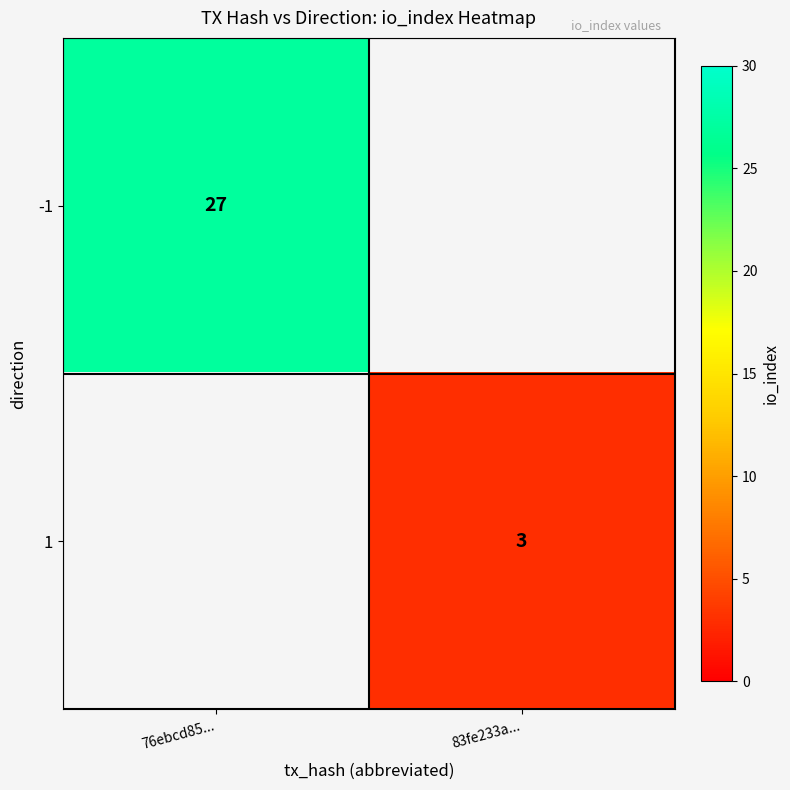

Is the value of -1 at 76ebcd85... greater than the value of 1 at 83fe233a...?

Yes